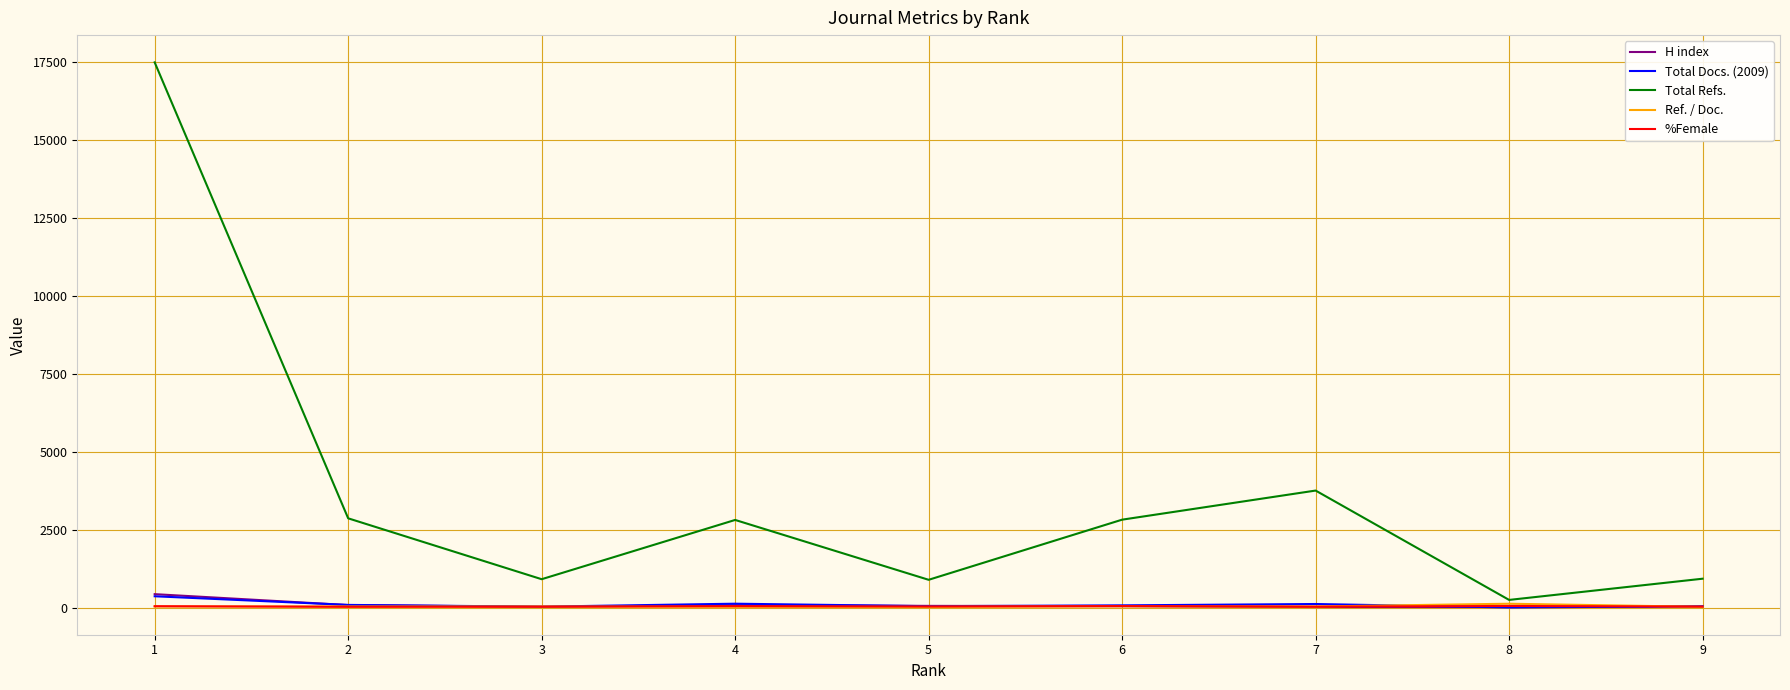

Where does the Total Refs. series first go above 2808?

1